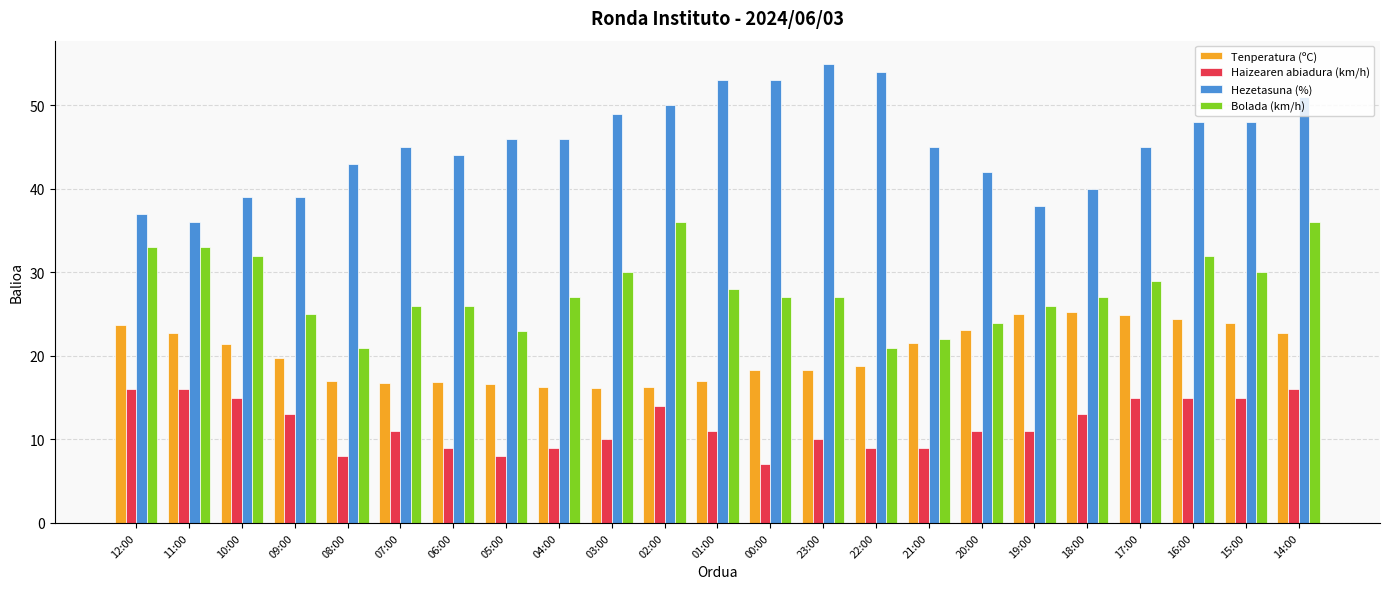

What is the spread (max minus min) of values at 10:00?

24.0